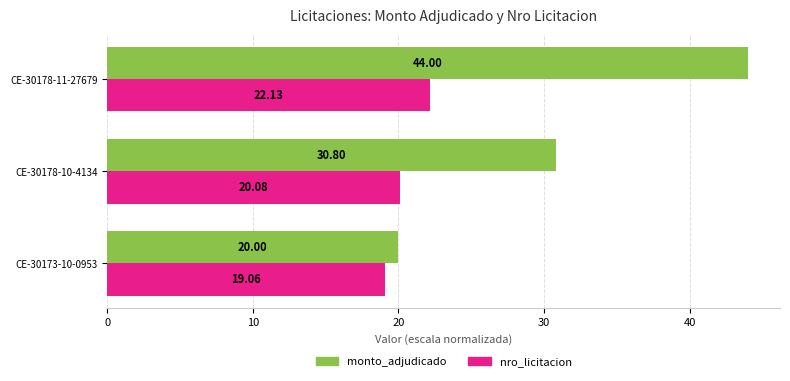

What is the difference between the maximum and minimum values in the monto_adjudicado series?

24.0